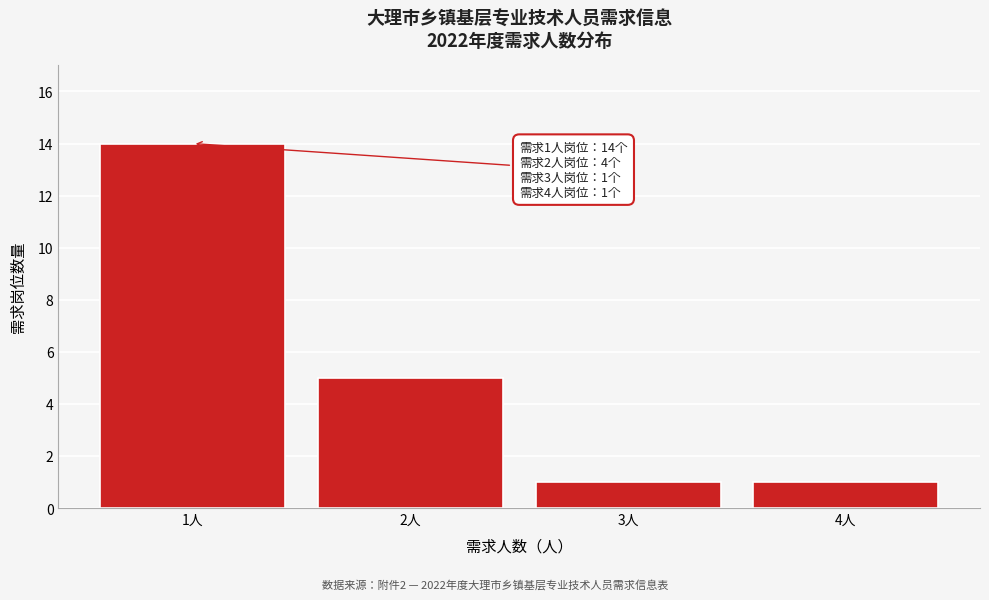

Reading right to left, extract all data points from this chart.

1	1	5	14